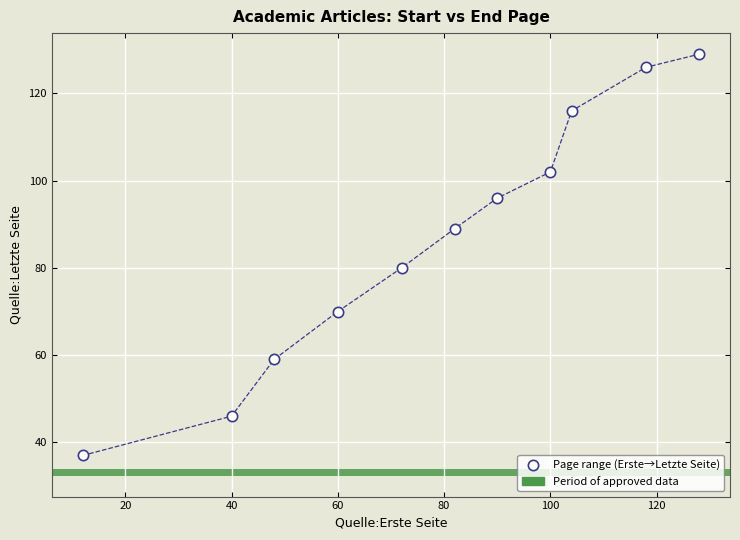

What is the range of Y values (max minus min)?

92